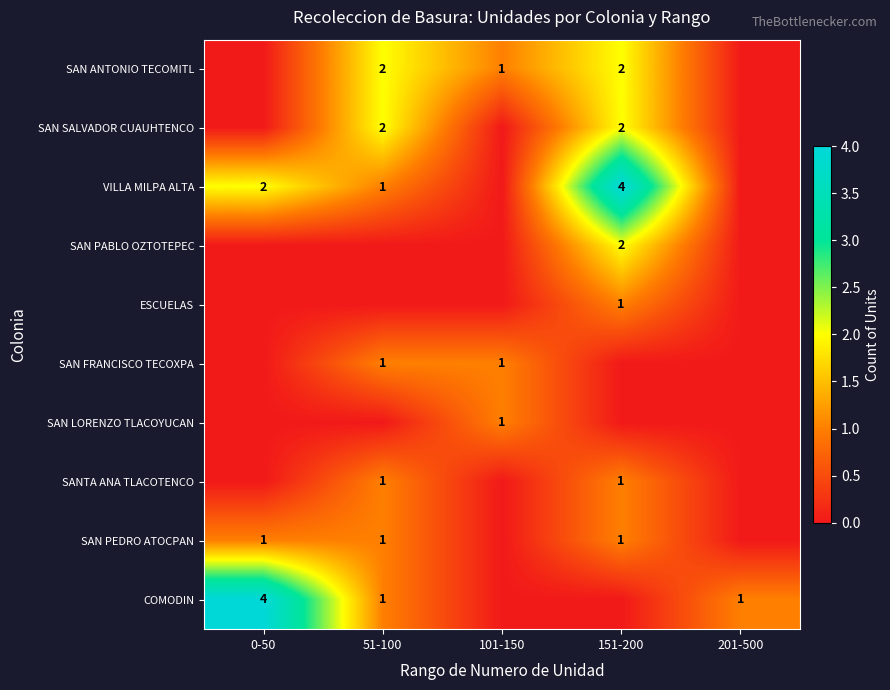

What is the greatest value displayed?

4